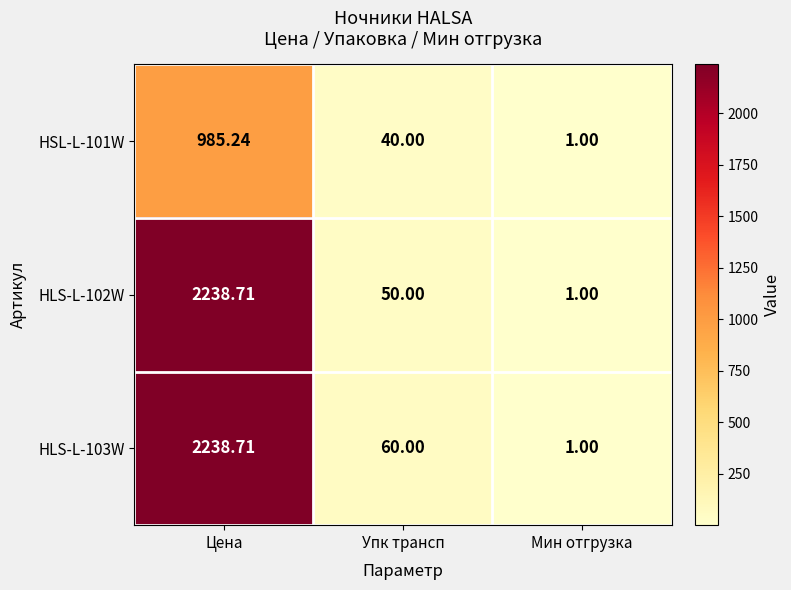

Which label corresponds to the largest value in the chart?

Цена